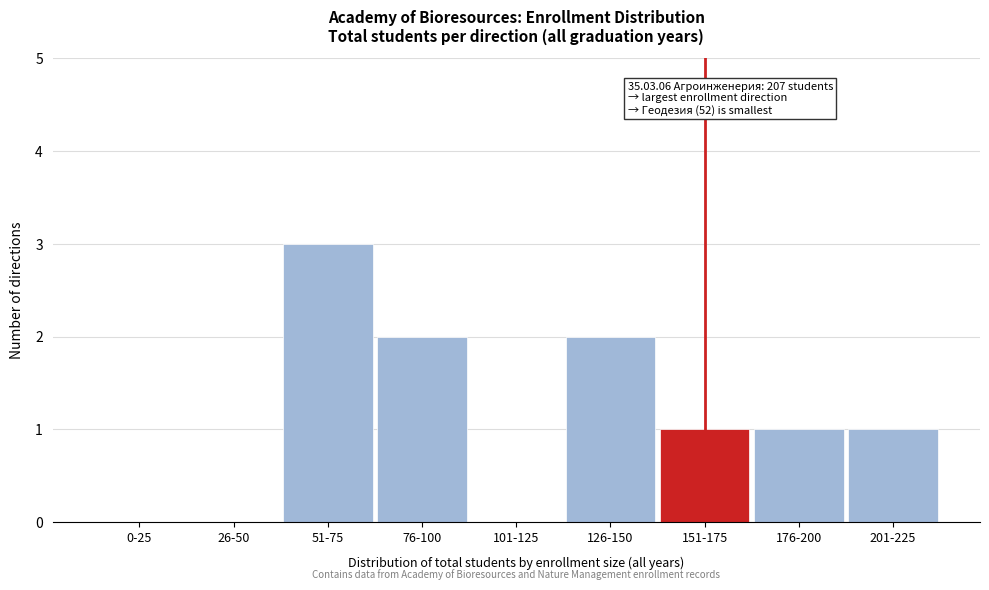

Reading left to right, extract all data points from this chart.

0-25=0	26-50=0	51-75=3	76-100=2	101-125=0	126-150=2	151-175=1	176-200=1	201-225=1